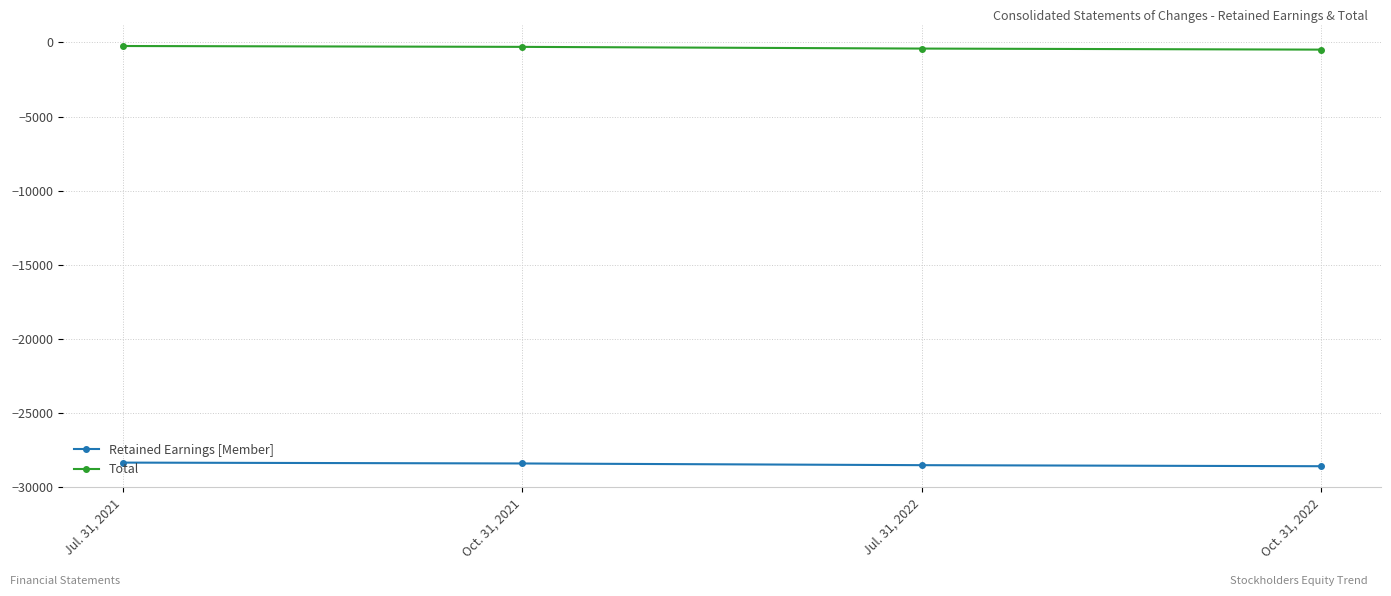

What is the approximate value of Retained Earnings [Member] at Jul. 31, 2022, to the nearest 50?

-28550